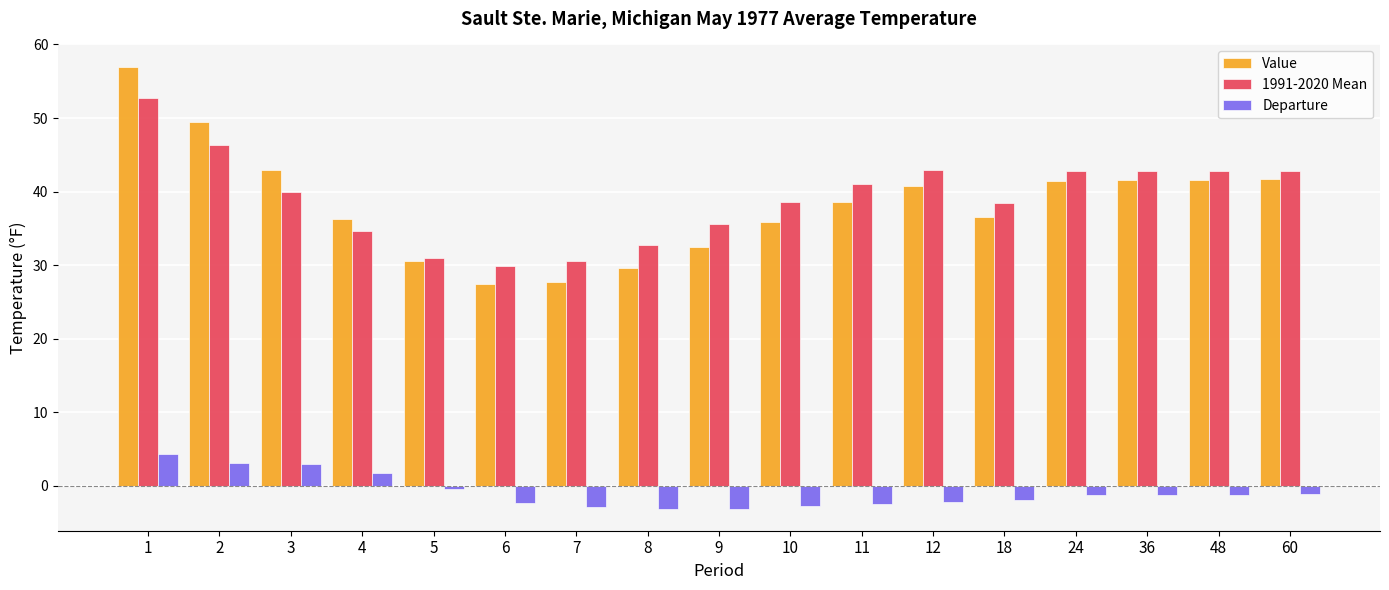

At which category is the sum across all series the highest?

1